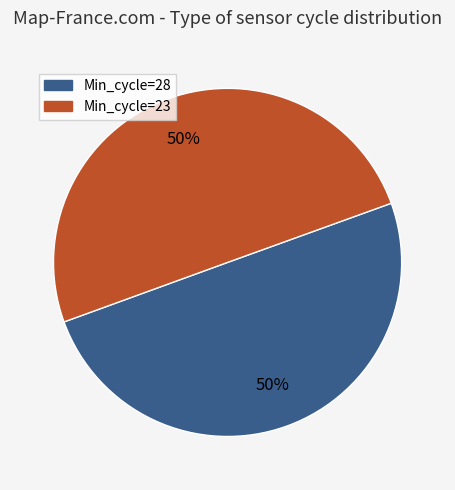

To the nearest percent, what portion does Min_cycle=23 represent?

50%